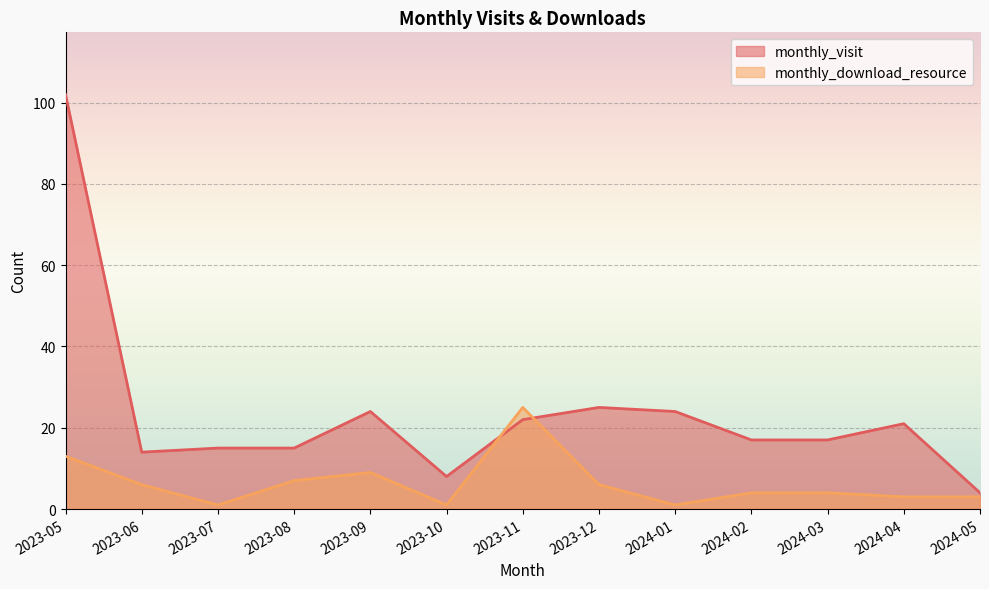

Between which two adjacent categories do monthly_download_resource and monthly_visit first intersect?

2023-10 and 2023-11